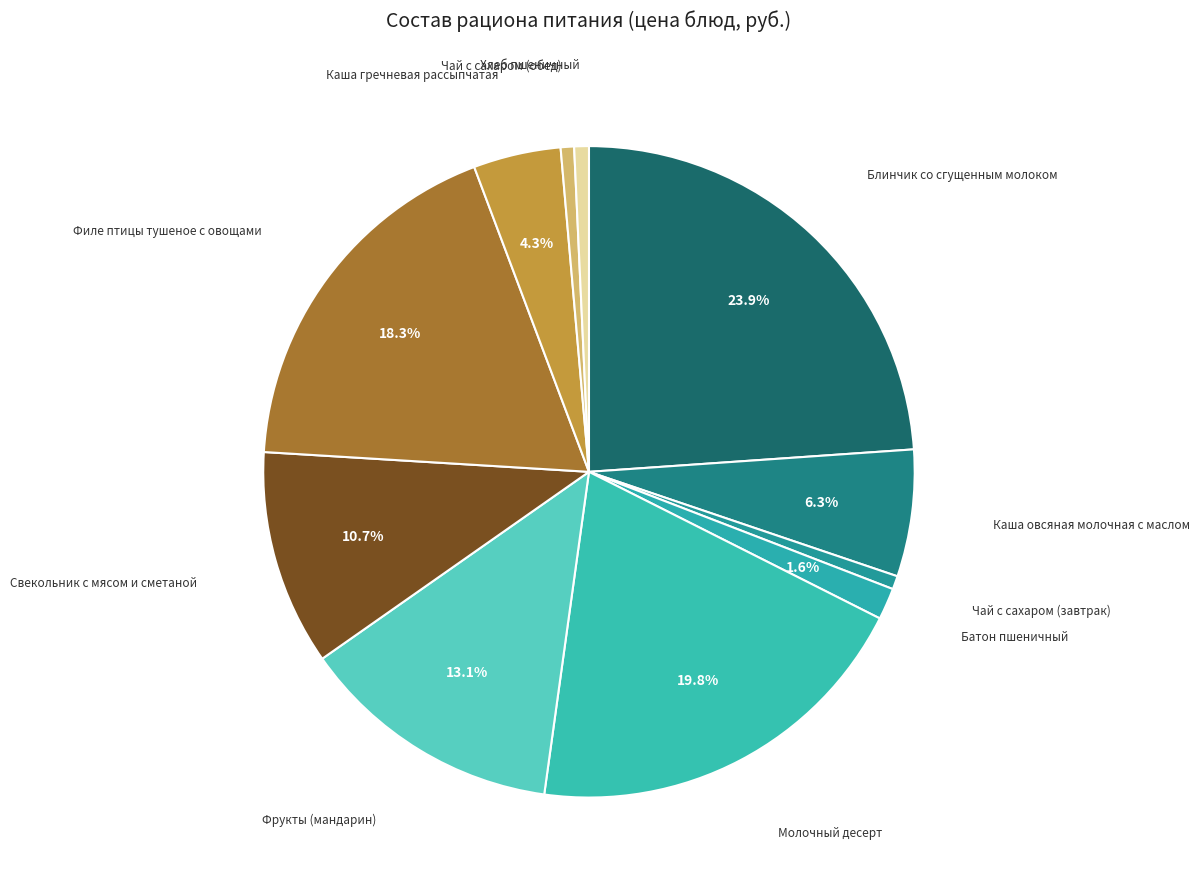

Which slice is the largest?

Блинчик со сгущенным молоком